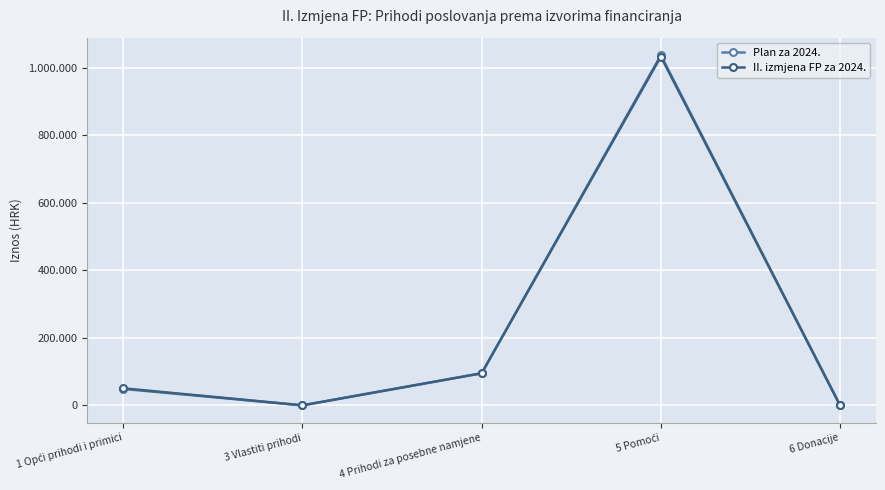

Does the chart have visible grid lines?

Yes